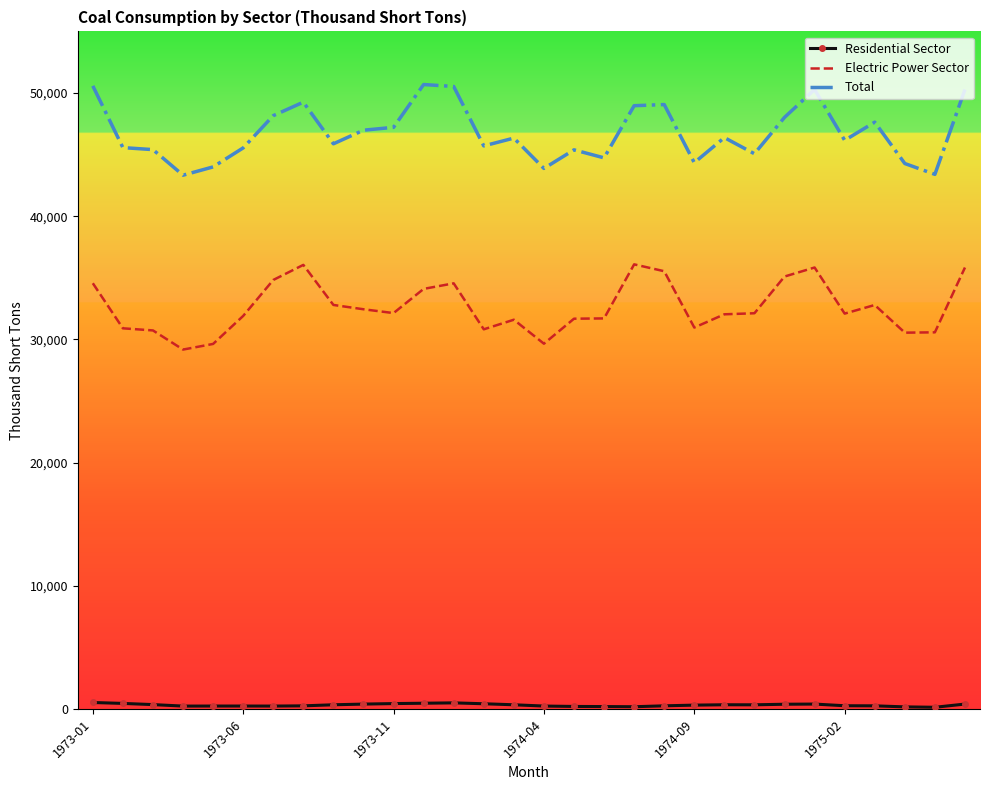

Which series has the largest total across all categories?

Total